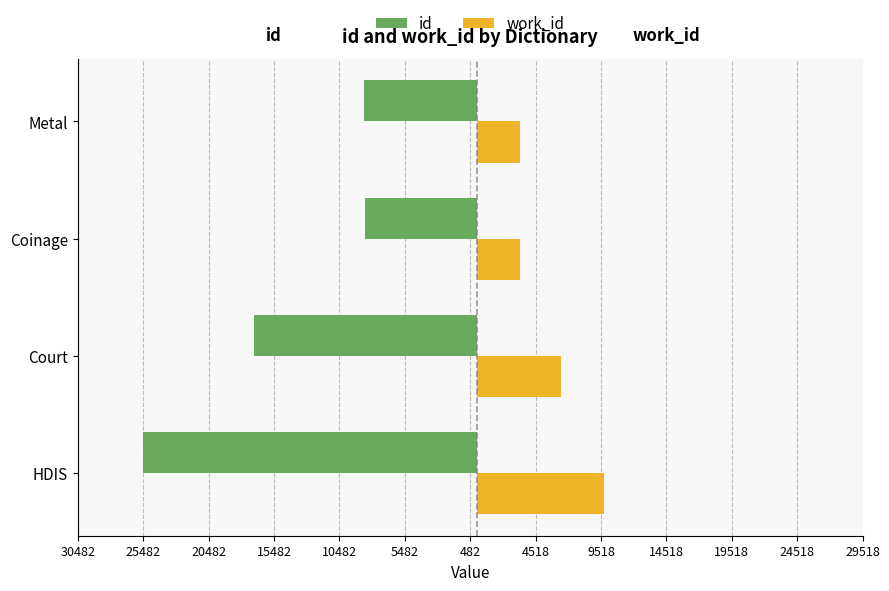

What are all the series names shown in the legend?

id, work_id